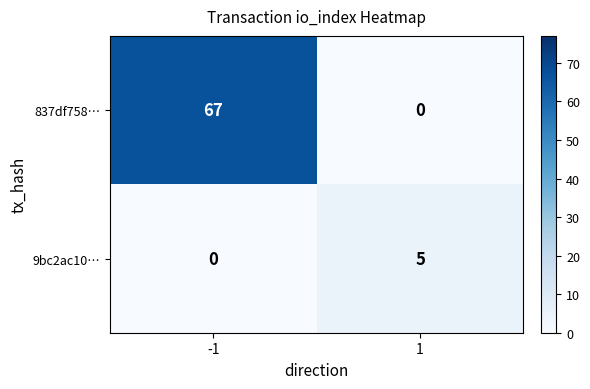

What value does the 837df758… series have at -1?

67